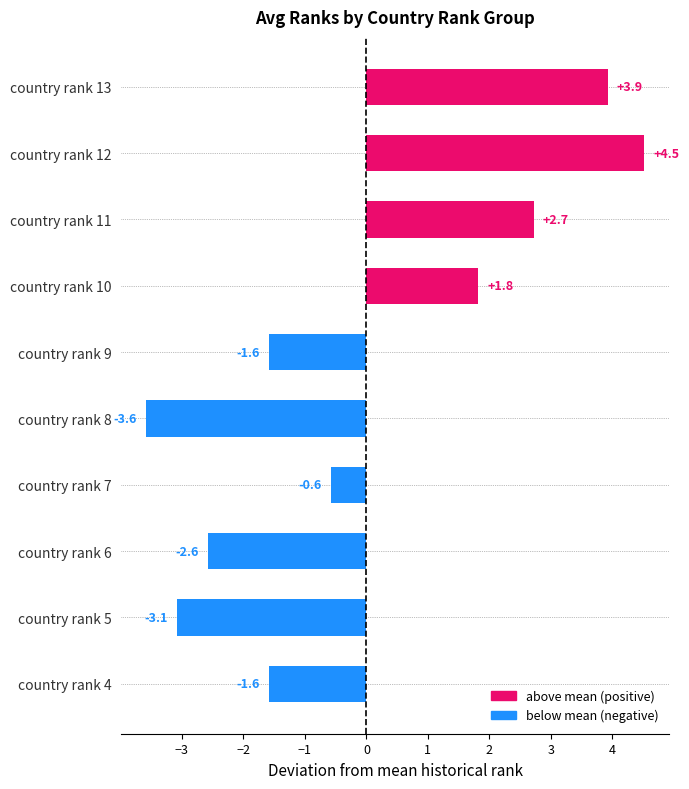

The value at country rank 13 is 6.8. True or false?

False